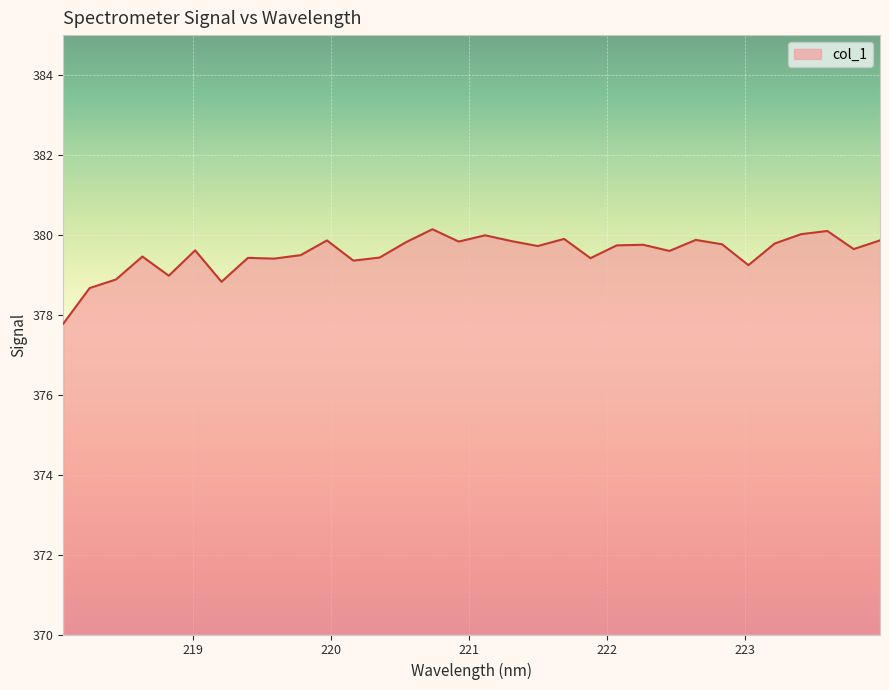

What is the difference between the maximum and minimum values?

2.4